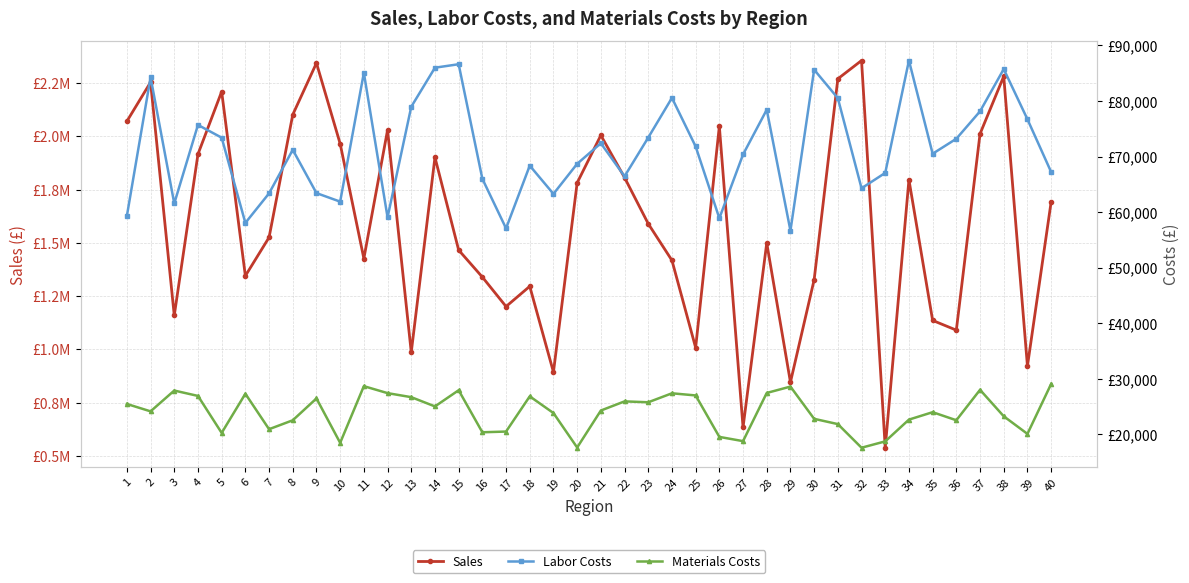

What is the average value of the Labor Costs series?

71428